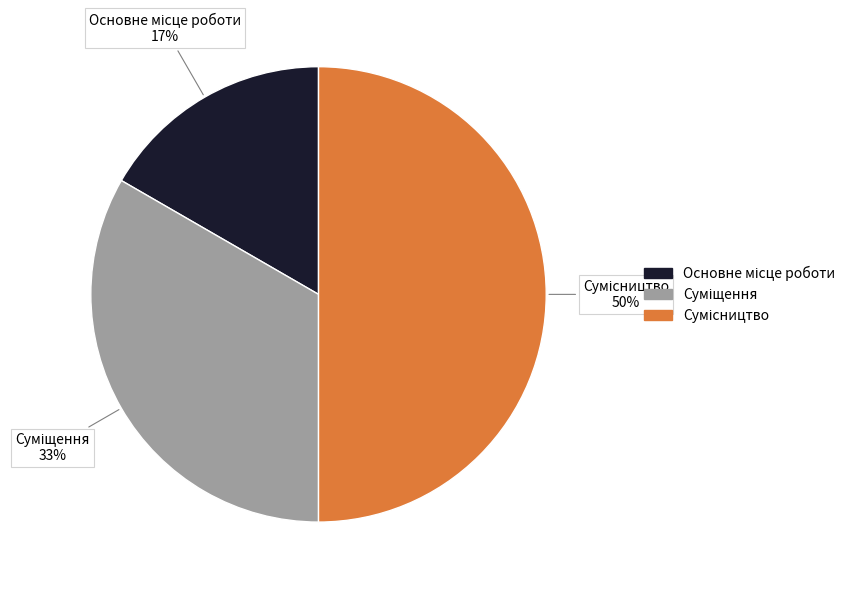

To the nearest percent, what is the average slice percentage?

33%